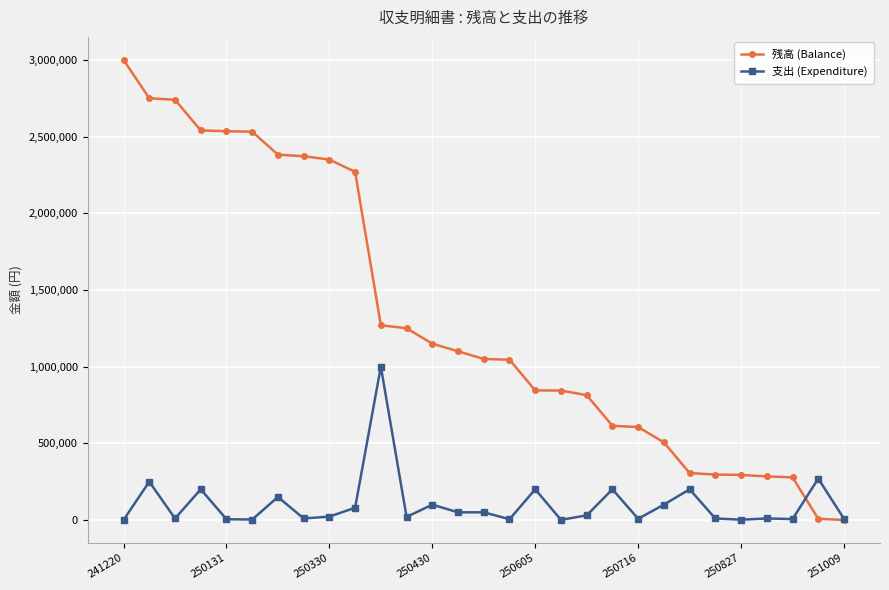

At how many categories does at least one series exceed 2679611?

3